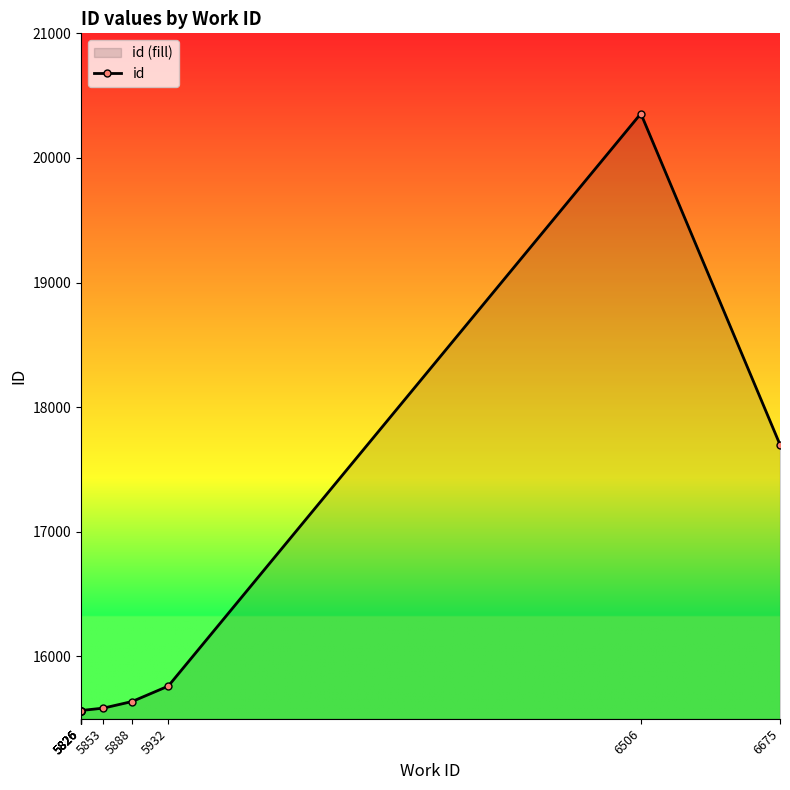

At which label does the data first exceed 15585?

5888